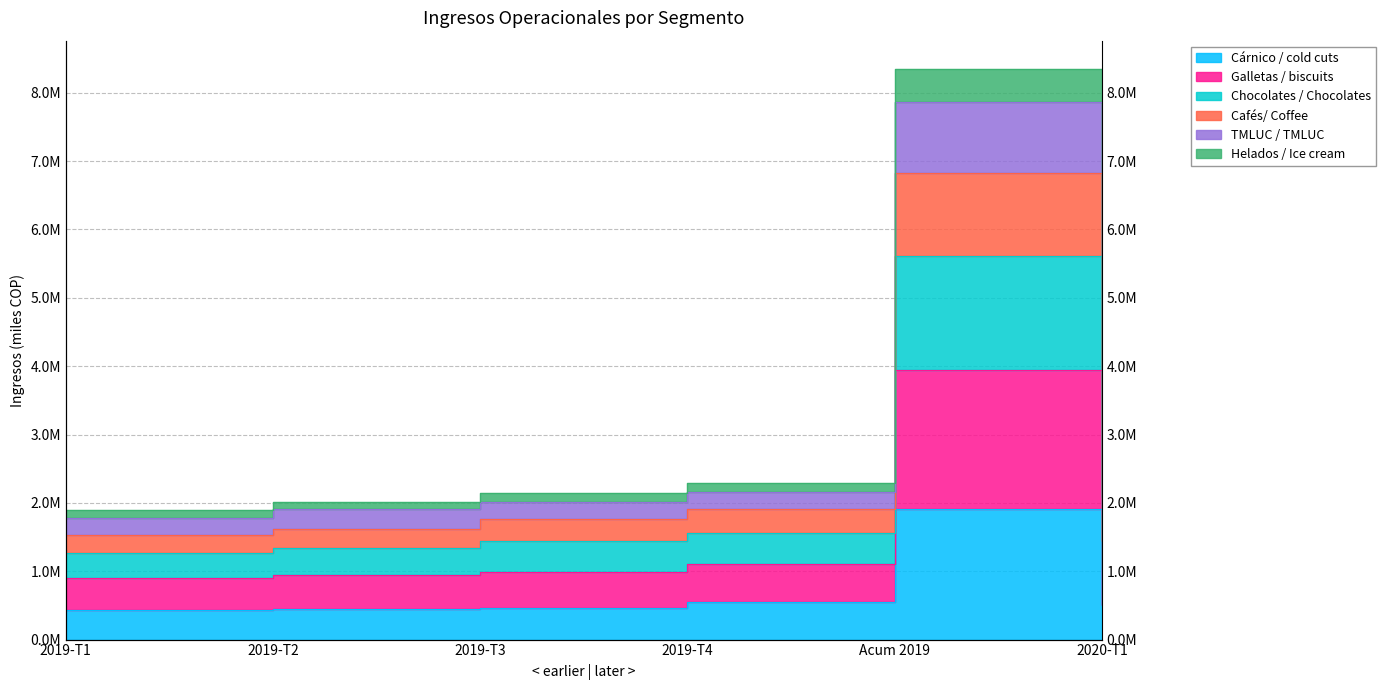

What is the difference between the Cárnico / cold cuts values at 2019-T1 and 2019-T3?

25648